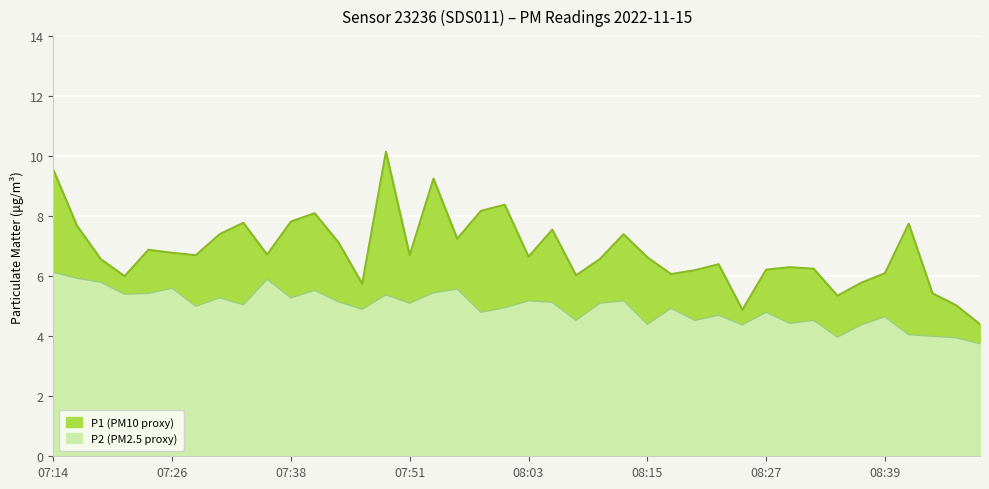

How many interior local peaks does the P1 series have?

11